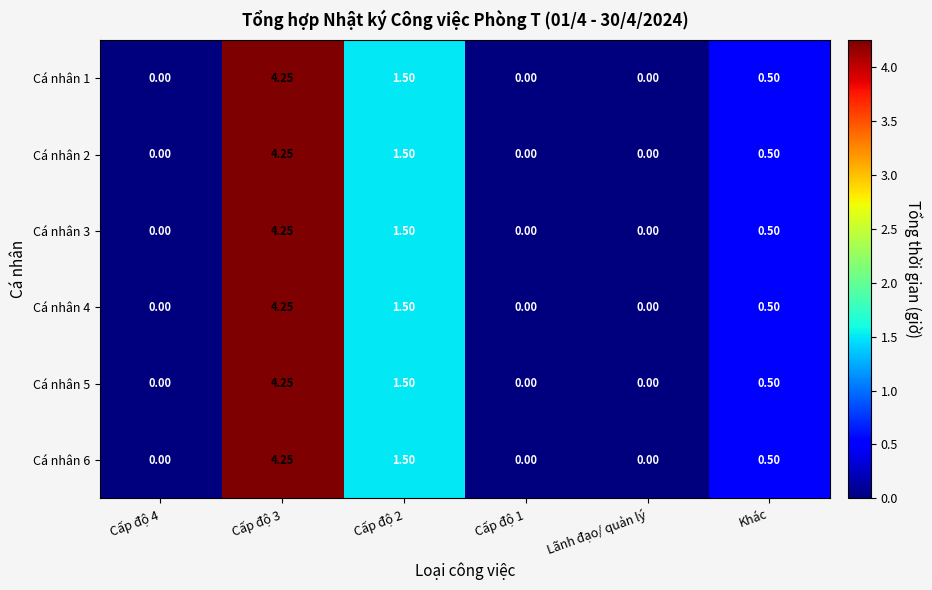

Is the value of Cá nhân 6 at Khác greater than the value of Cá nhân 2 at Cấp độ 3?

No